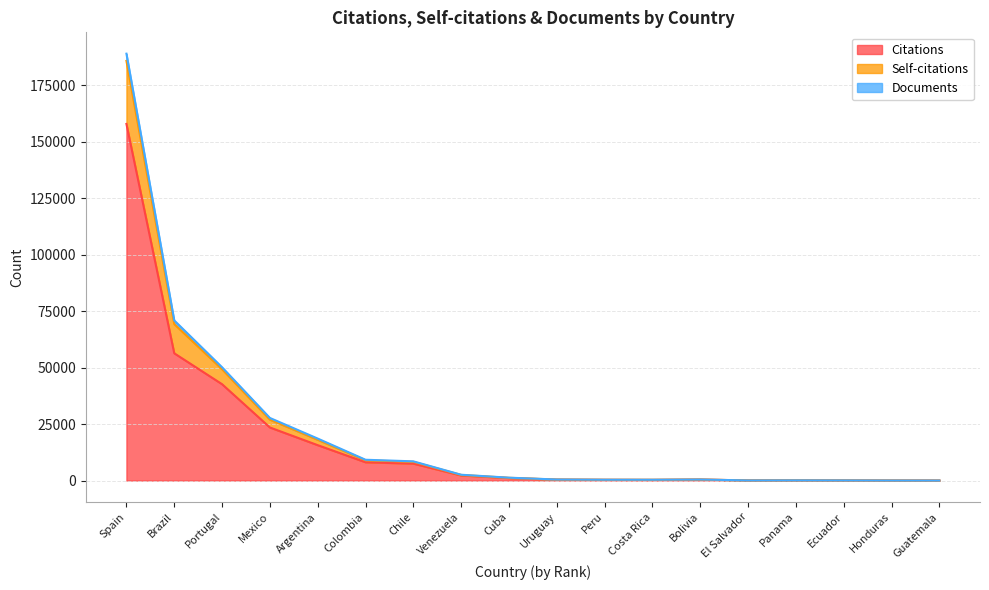

At which label is Citations closest to 78984?

Brazil